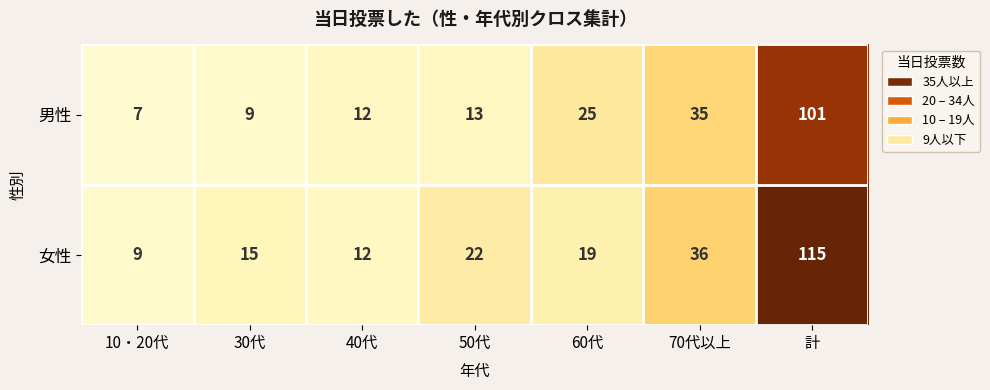

Reading left to right, what are all the values shown in this chart?

男性: 10・20代=7	30代=9	40代=12	50代=13	60代=25	70代以上=35	計=101
女性: 10・20代=9	30代=15	40代=12	50代=22	60代=19	70代以上=36	計=115